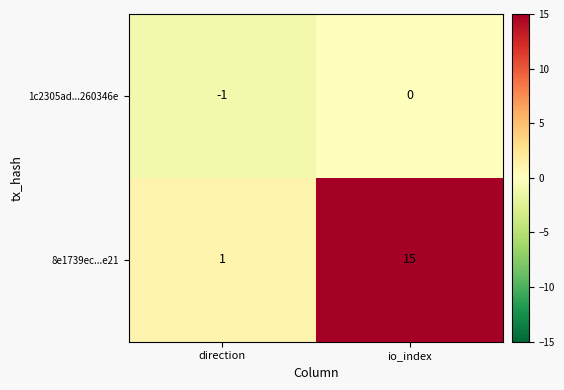

At which category is the sum across all series the highest?

io_index